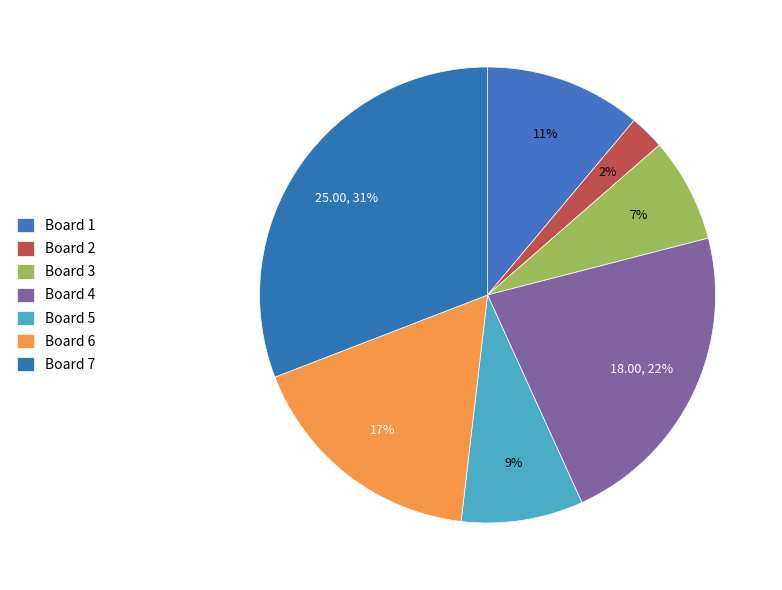

How many segments does this pie chart have?

7